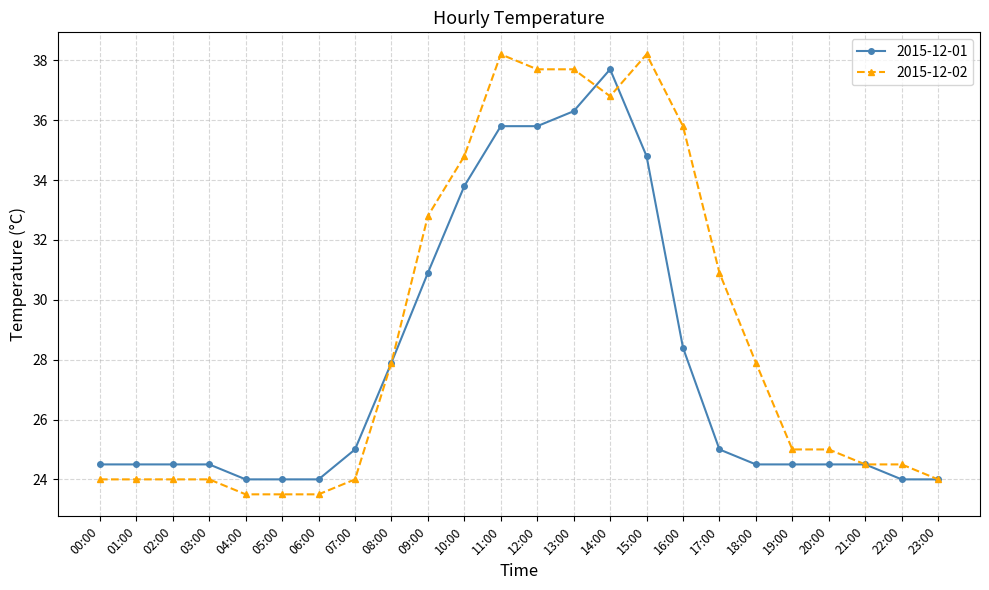

Is it true that 2015-12-02 equals 6.0 at 21:00?

False